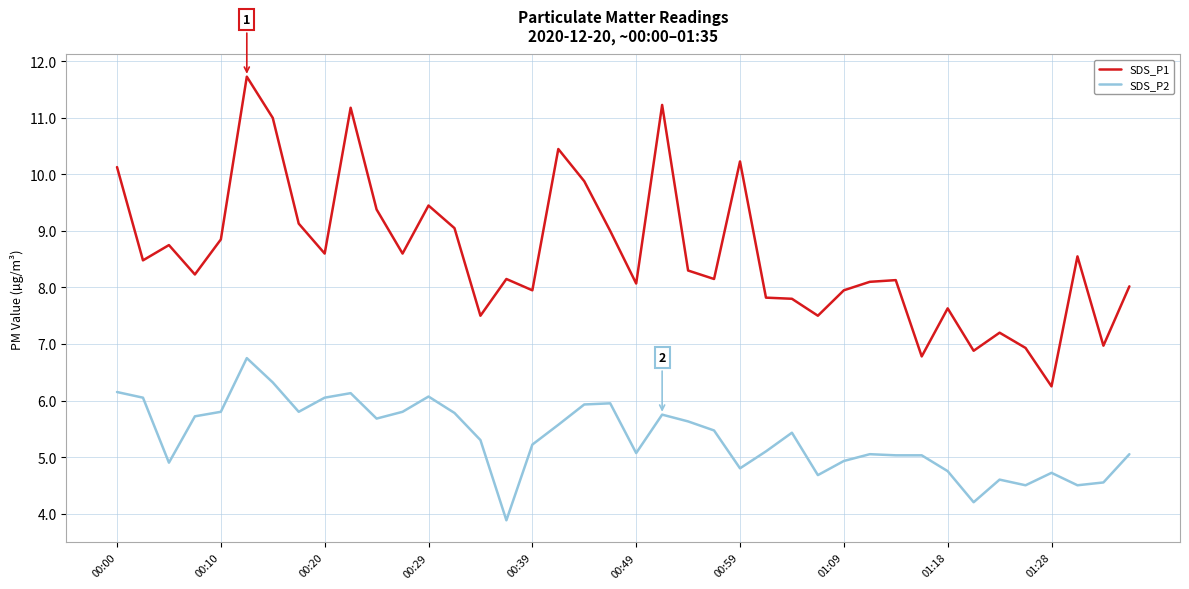

Rank the series by their maximum value, from highest to lowest.

SDS_P1, SDS_P2